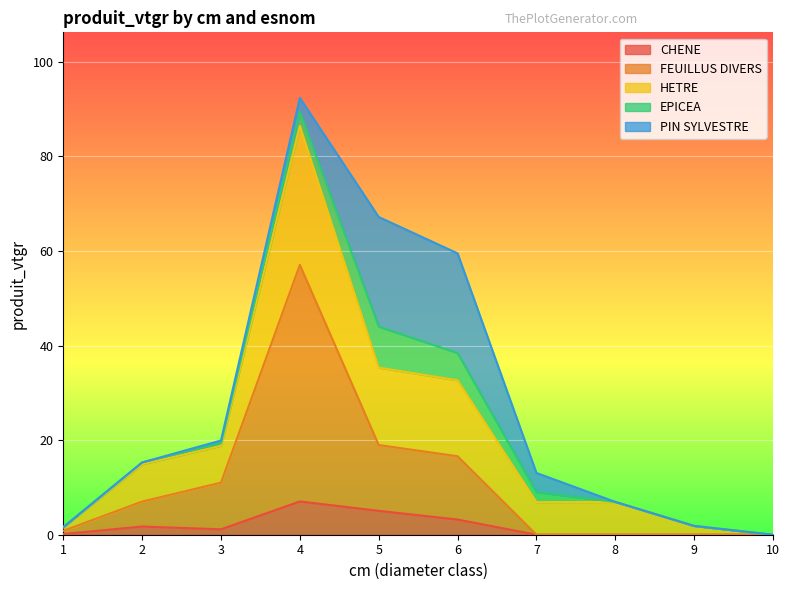

What is the maximum value for CHENE?

7.0